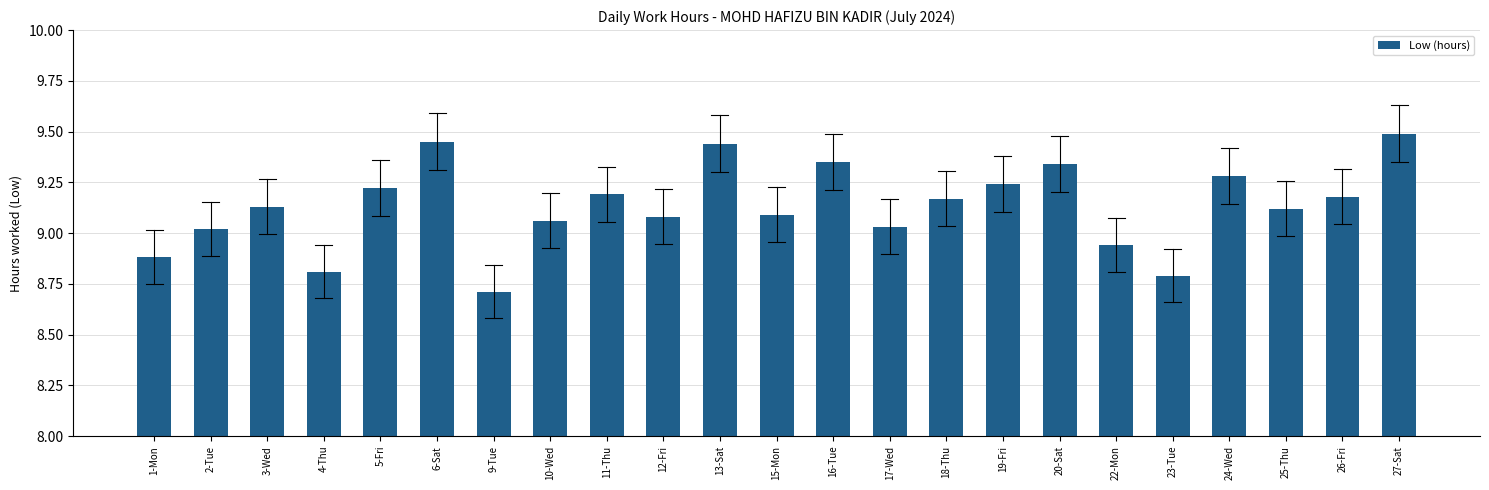

Which category has the highest value across all series?

27-Sat